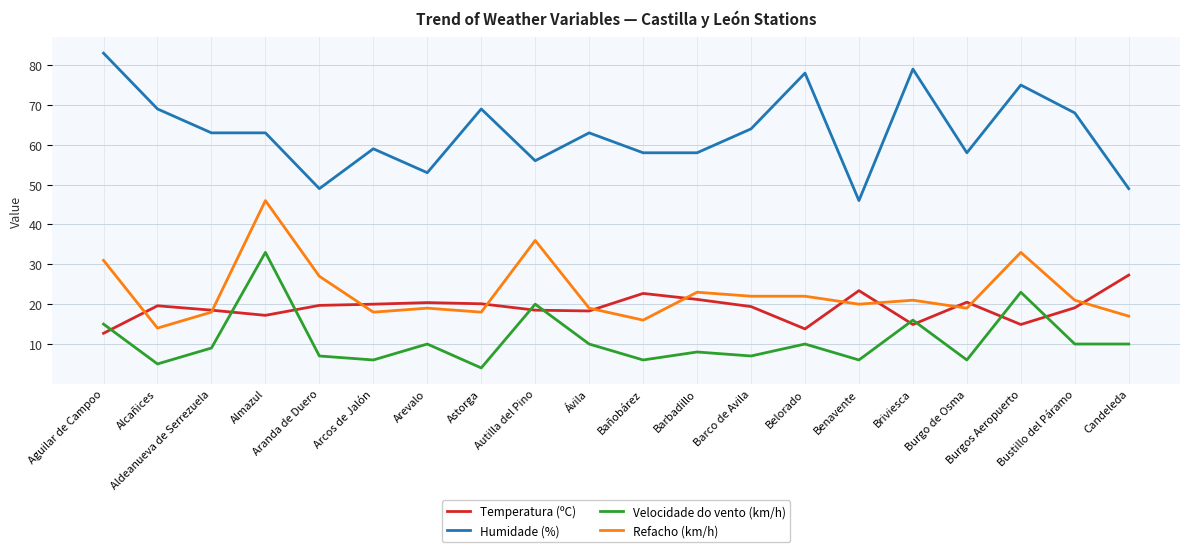

What is the sum of all Humidade (%) values?

1260.0